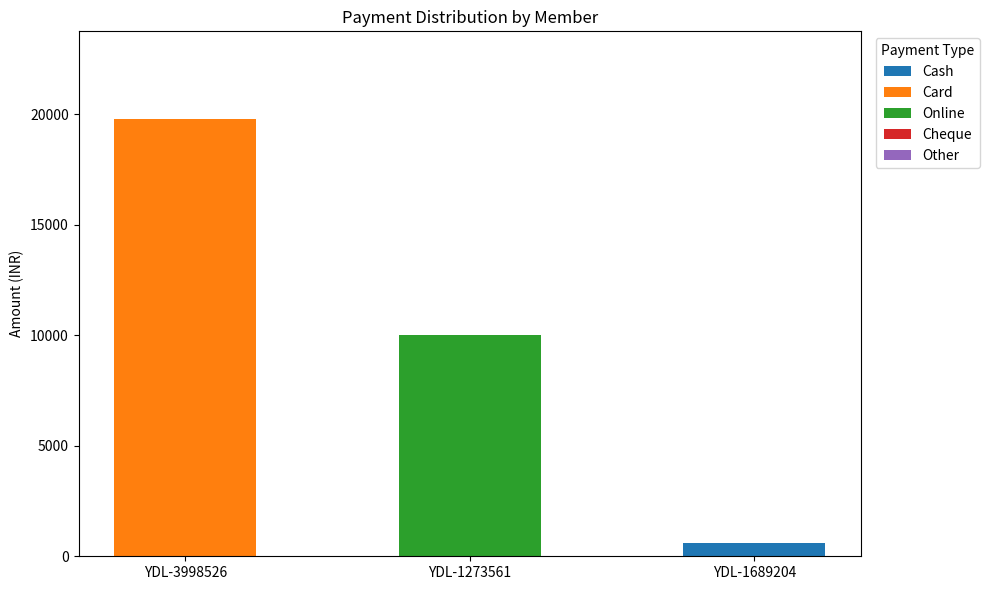

True or false: Cash has a value of 0 at YDL-3998526.

True